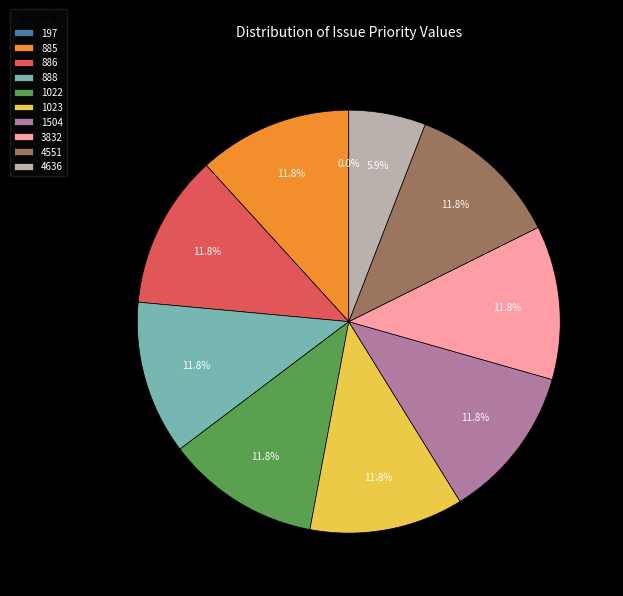

To the nearest percent, what is the average slice percentage?

10%